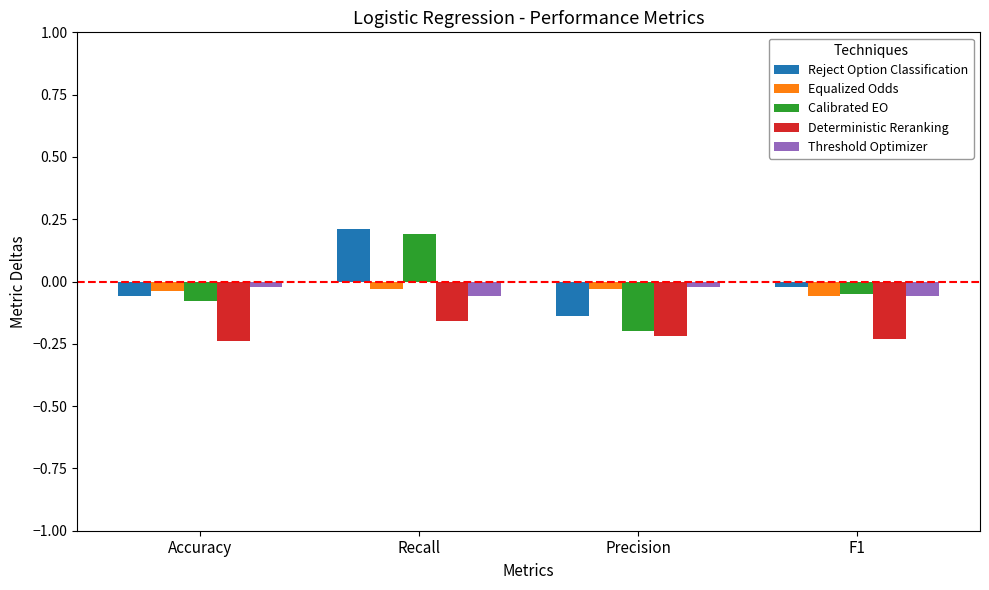

At which category is the sum across all series the highest?

Recall